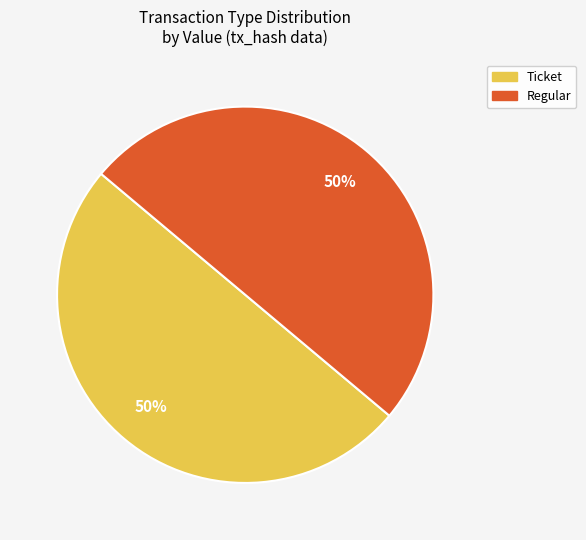

To the nearest percent, what is the average slice percentage?

50%